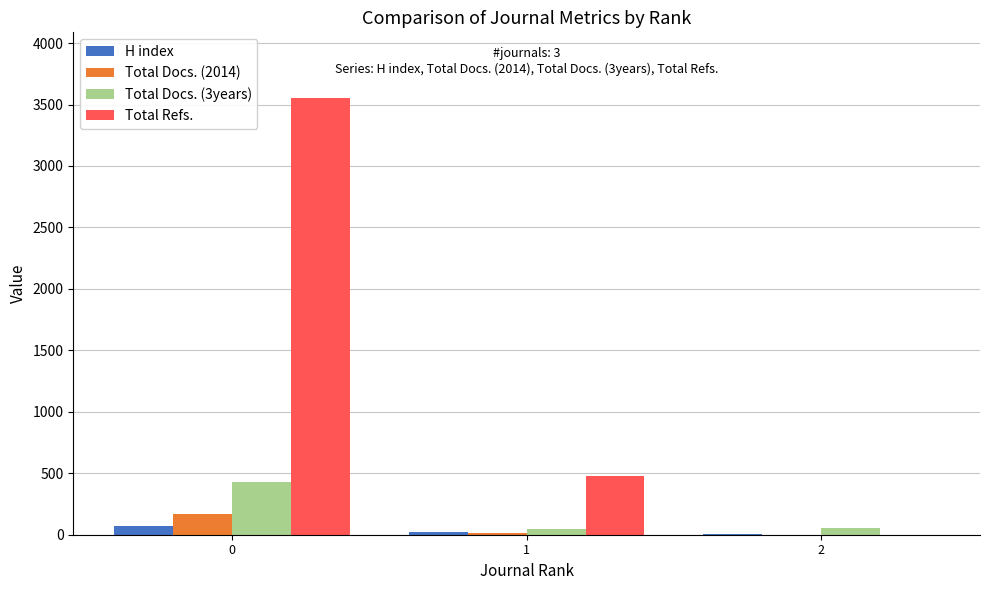

Are the bars horizontal?

No